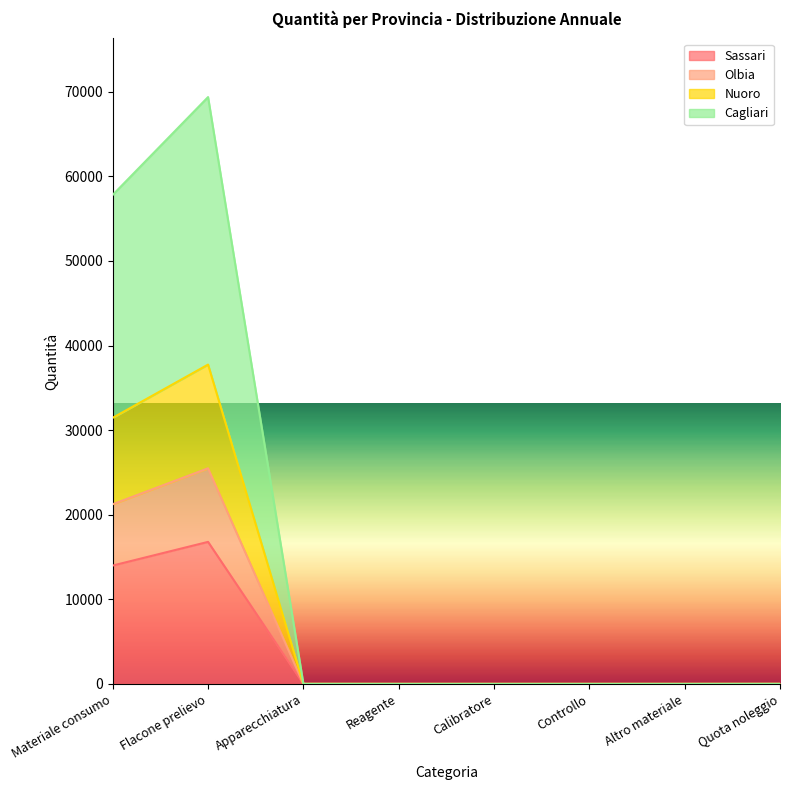

True or false: Cagliari and Nuoro intersect in this chart.

False